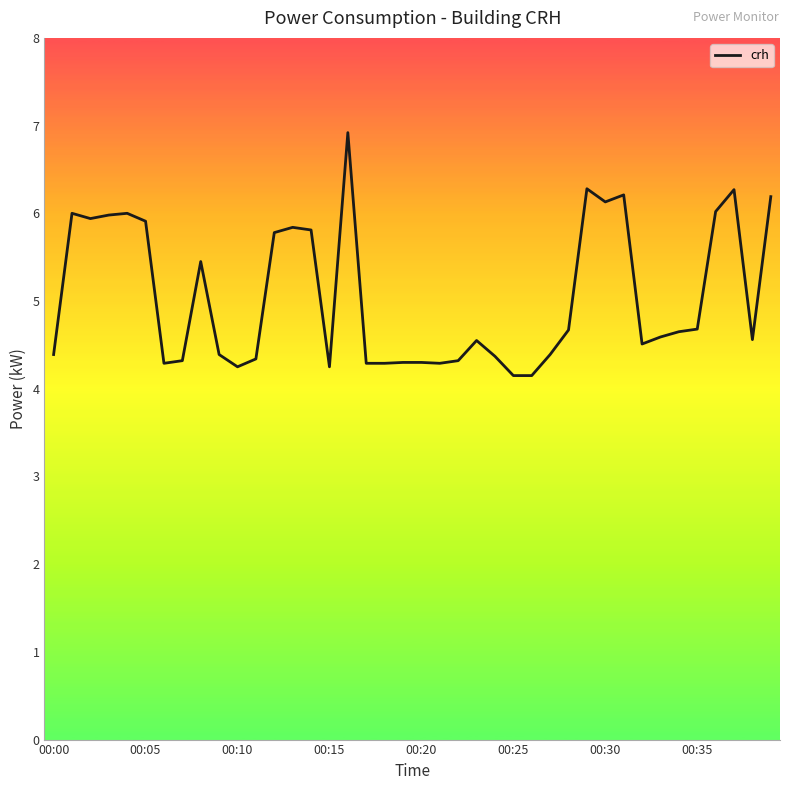

What is the difference between the maximum and minimum values?

2.8